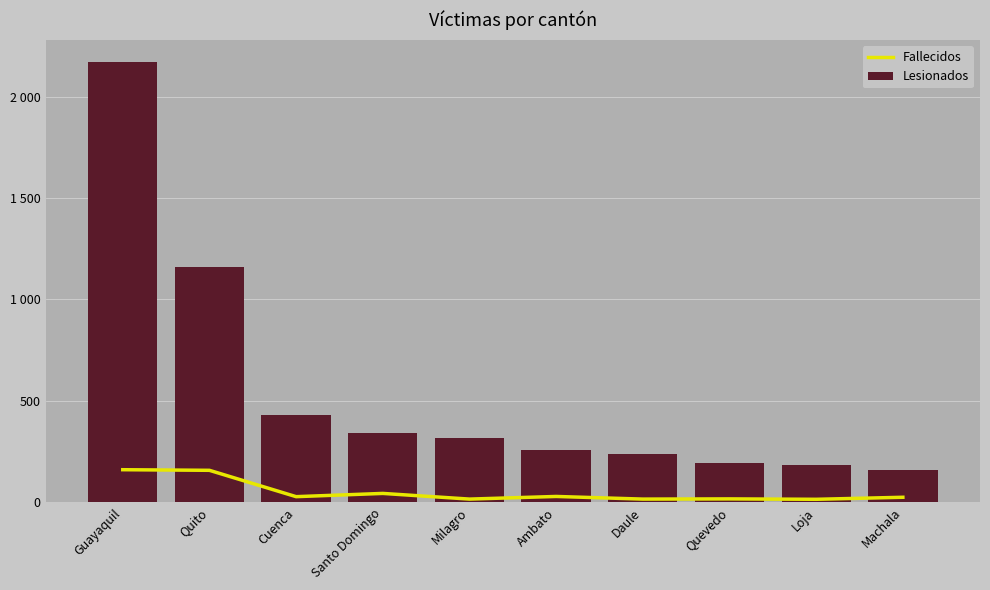

What is the difference between the Lesionados values at Daule and Quevedo?

48